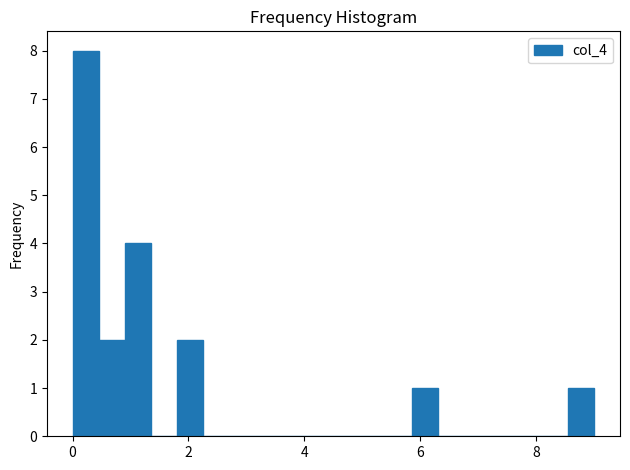

Around what value on the x-axis is the tallest bar? Give the approximate position of its centre, as read against the axis.

0.2